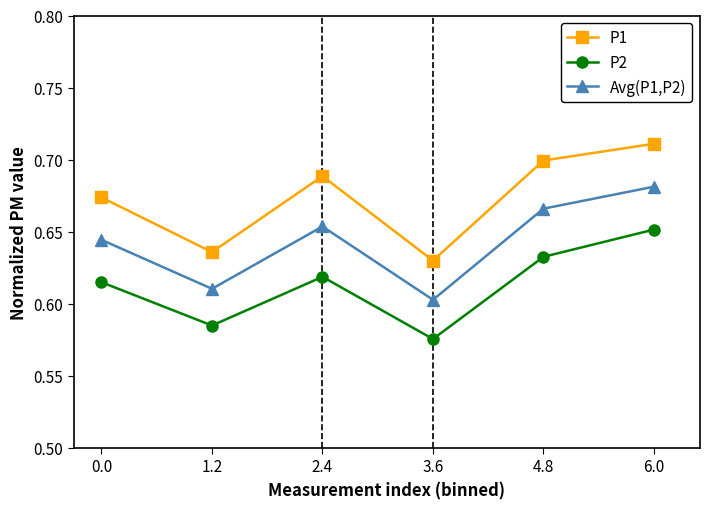

How many interior local peaks does the P2 series have?

1